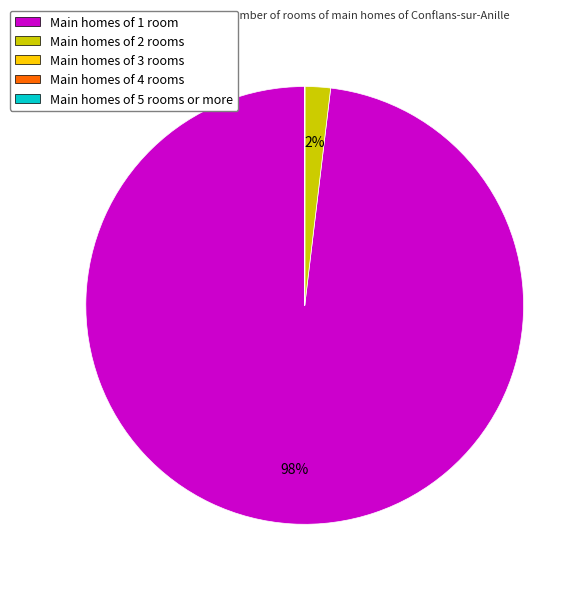

Which slice is the largest?

Main homes of 1 room